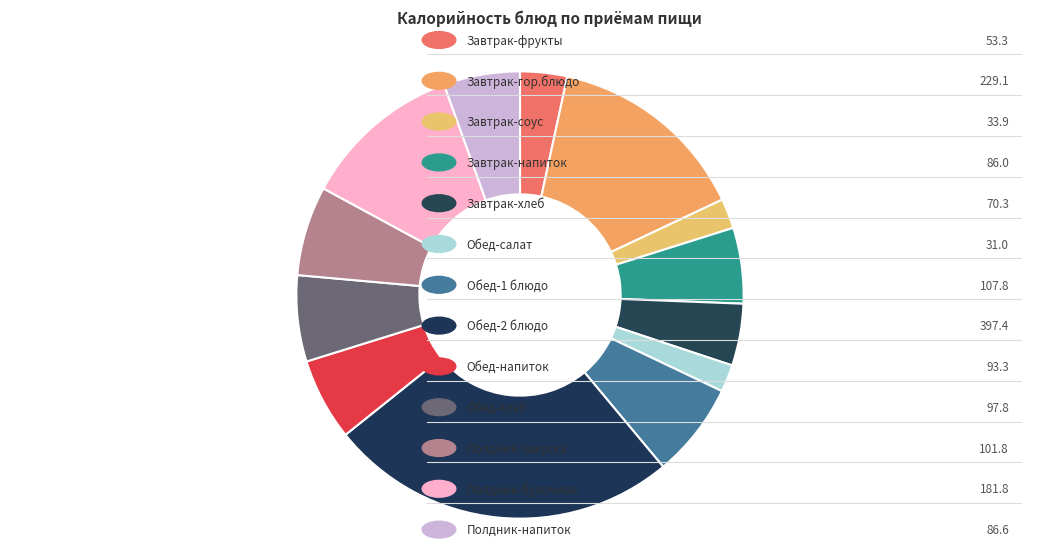

What is the smallest slice in the pie chart?

Обед-салат